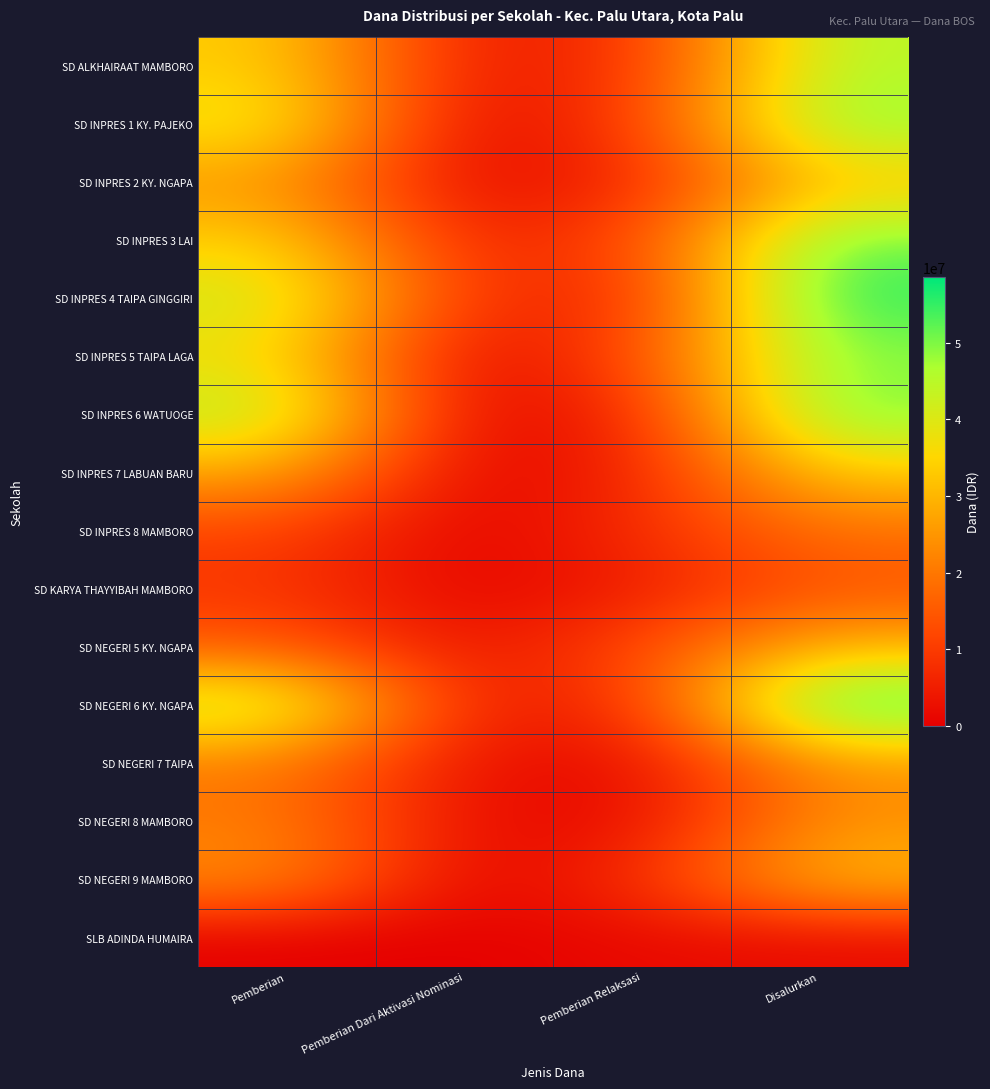

Reading right to left, list all the values displayed in this chart.

SD ALKHAIRAAT MAMBORO: Disalurkan=45675000	Pemberian Relaksasi=8100000	Pemberian Dari Aktivasi Nominasi=3600000	Pemberian=33975000
SD INPRES 1 KY. PAJEKO: Disalurkan=49725000	Pemberian Relaksasi=10125000	Pemberian Dari Aktivasi Nominasi=0	Pemberian=39600000
SD INPRES 2 KY. NGAPA: Disalurkan=32175000	Pemberian Relaksasi=6300000	Pemberian Dari Aktivasi Nominasi=900000	Pemberian=24975000
SD INPRES 3 LAI: Disalurkan=51975000	Pemberian Relaksasi=11925000	Pemberian Dari Aktivasi Nominasi=5400000	Pemberian=34650000
SD INPRES 4 TAIPA GINGGIRI: Disalurkan=56700000	Pemberian Relaksasi=6300000	Pemberian Dari Aktivasi Nominasi=8100000	Pemberian=42300000
SD INPRES 5 TAIPA LAGA: Disalurkan=49500000	Pemberian Relaksasi=12600000	Pemberian Dari Aktivasi Nominasi=0	Pemberian=36900000
SD INPRES 6 WATUOGE: Disalurkan=51300000	Pemberian Relaksasi=5850000	Pemberian Dari Aktivasi Nominasi=0	Pemberian=45450000
SD INPRES 7 LABUAN BARU: Disalurkan=33300000	Pemberian Relaksasi=5625000	Pemberian Dari Aktivasi Nominasi=0	Pemberian=27675000
SD INPRES 8 MAMBORO: Disalurkan=18900000	Pemberian Relaksasi=7650000	Pemberian Dari Aktivasi Nominasi=0	Pemberian=11250000
SD KARYA THAYYIBAH MAMBORO: Disalurkan=14175000	Pemberian Relaksasi=4500000	Pemberian Dari Aktivasi Nominasi=450000	Pemberian=9225000
SD NEGERI 5 KY. NGAPA: Disalurkan=30150000	Pemberian Relaksasi=12375000	Pemberian Dari Aktivasi Nominasi=2700000	Pemberian=15075000
SD NEGERI 6 KY. NGAPA: Disalurkan=58500000	Pemberian Relaksasi=7425000	Pemberian Dari Aktivasi Nominasi=4500000	Pemberian=46575000
SD NEGERI 7 TAIPA: Disalurkan=24525000	Pemberian Relaksasi=1575000	Pemberian Dari Aktivasi Nominasi=2700000	Pemberian=20250000
SD NEGERI 8 MAMBORO: Disalurkan=24525000	Pemberian Relaksasi=1800000	Pemberian Dari Aktivasi Nominasi=1800000	Pemberian=20925000
SD NEGERI 9 MAMBORO: Disalurkan=31500000	Pemberian Relaksasi=7650000	Pemberian Dari Aktivasi Nominasi=0	Pemberian=23850000
SLB ADINDA HUMAIRA: Disalurkan=1800000	Pemberian Relaksasi=1800000	Pemberian Dari Aktivasi Nominasi=0	Pemberian=0